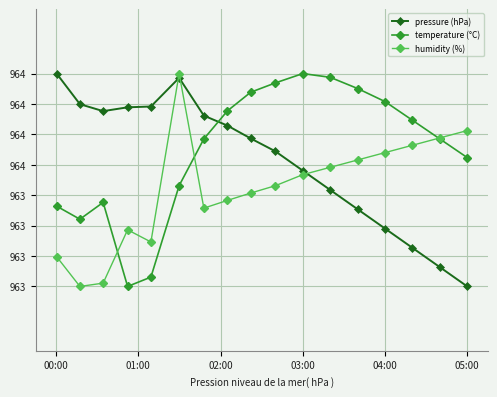

What is the maximum value for humidity (%)?

964.4